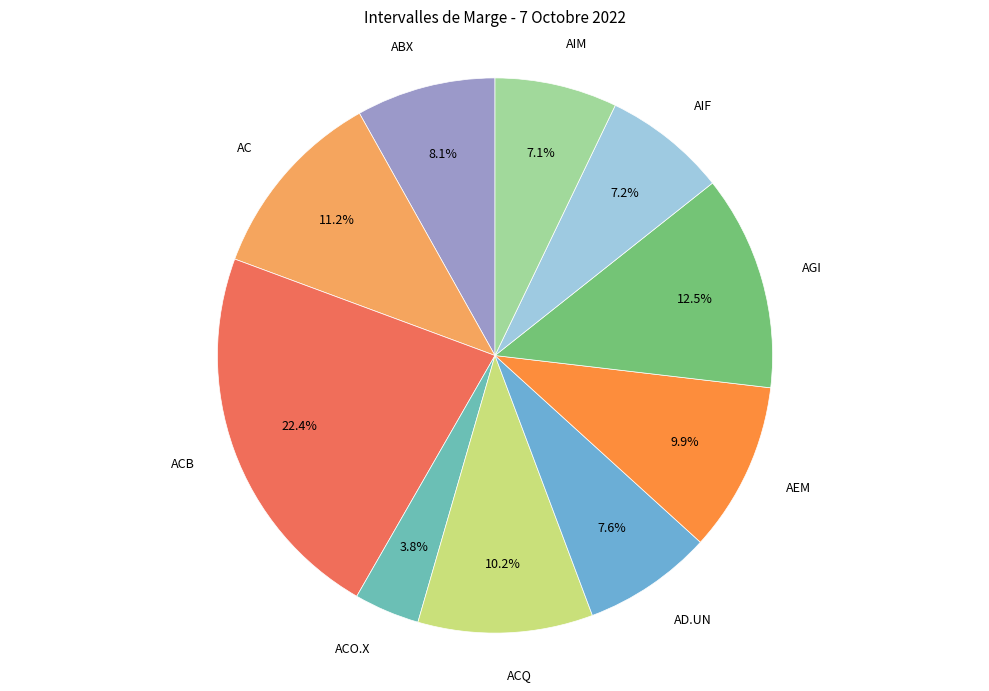

To the nearest percent, what percentage of the pie is AEM?

10%